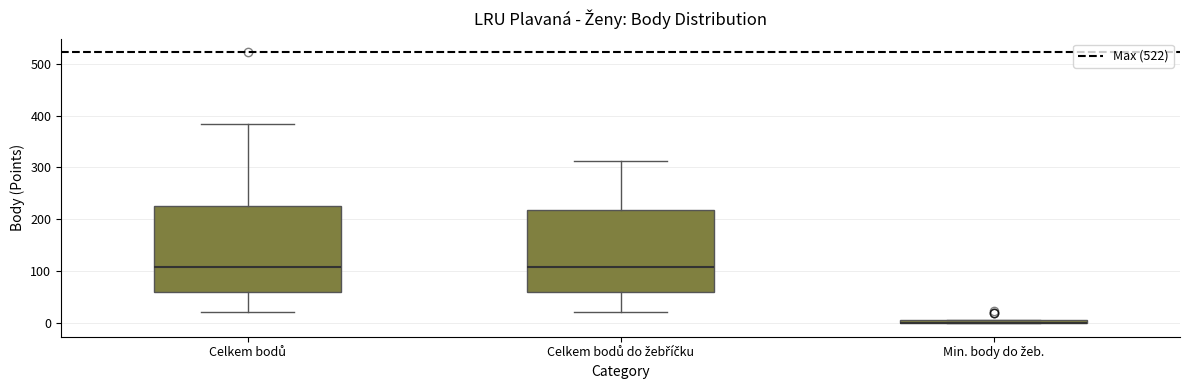

Where does the upper whisker of the box for Celkem bodů do žebříčku end on the y-axis? The values are not printed on the chart, so give them approximately, as read against the axis.

310